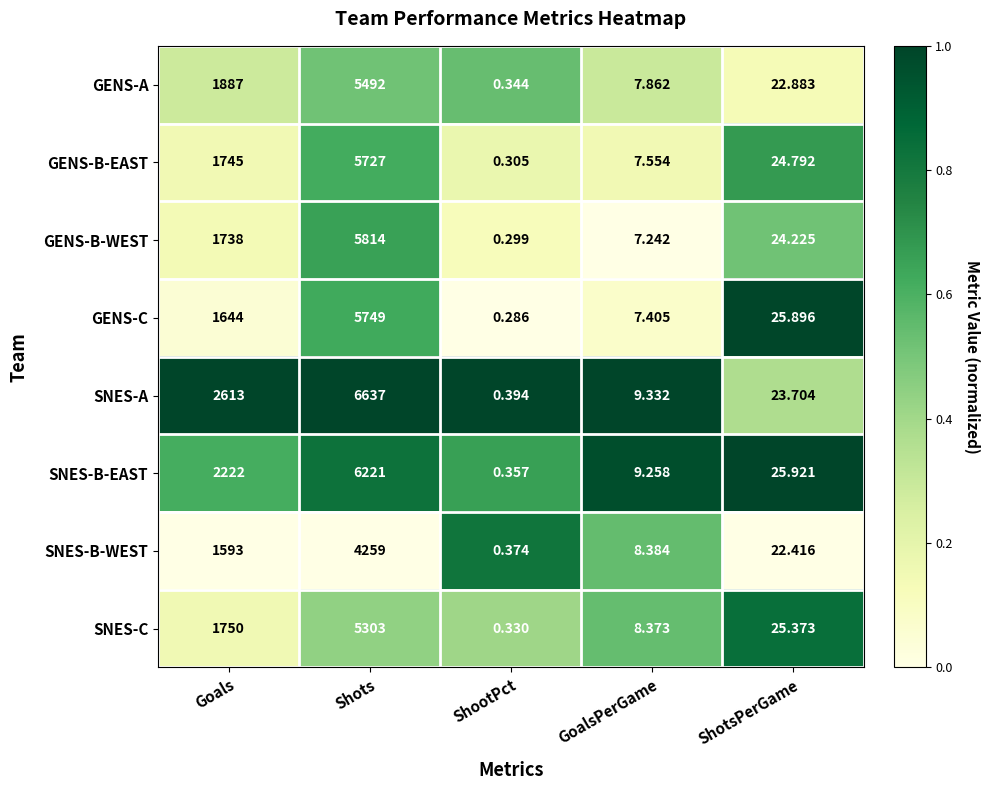

Which category has the lowest value across all series?

ShootPct